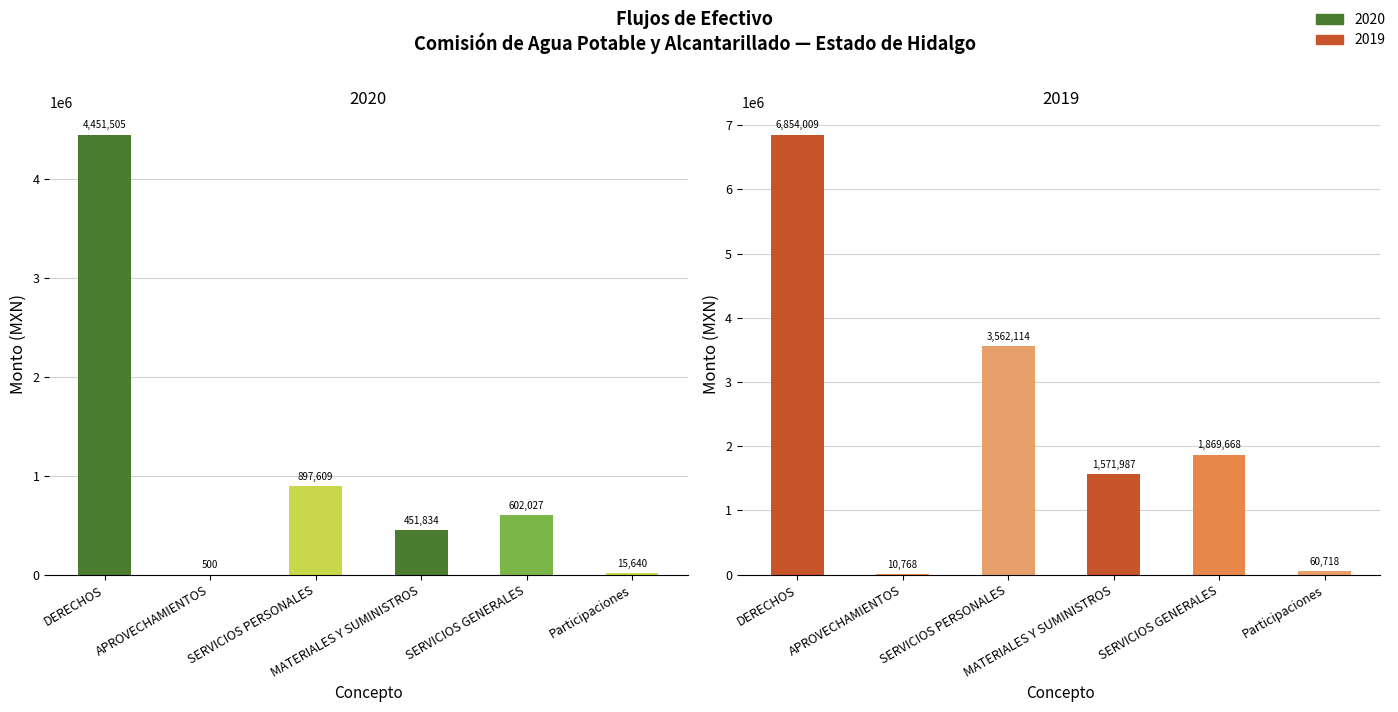

At which category is the sum across all series the highest?

DERECHOS